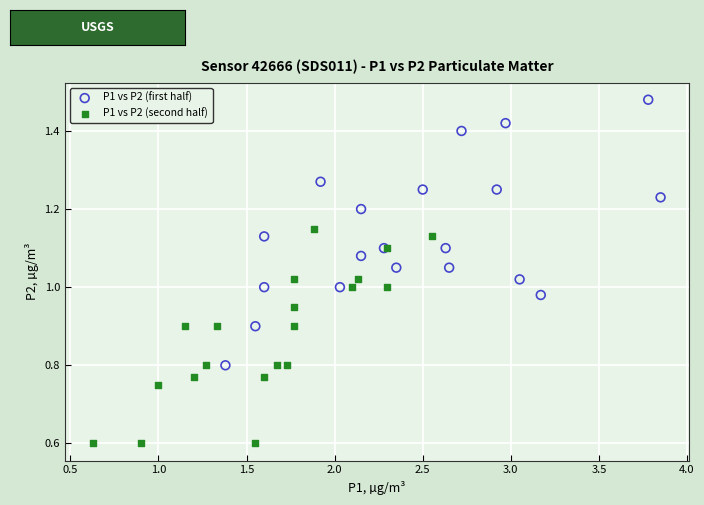

Which series reaches the minimum Y coordinate?

P1 vs P2 (second half)